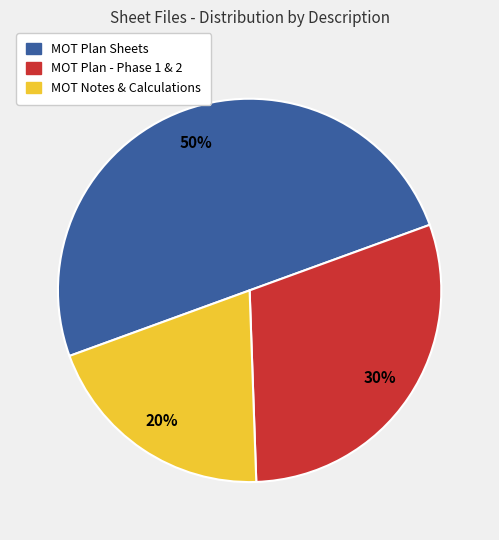

To the nearest percent, what is the average slice percentage?

33%